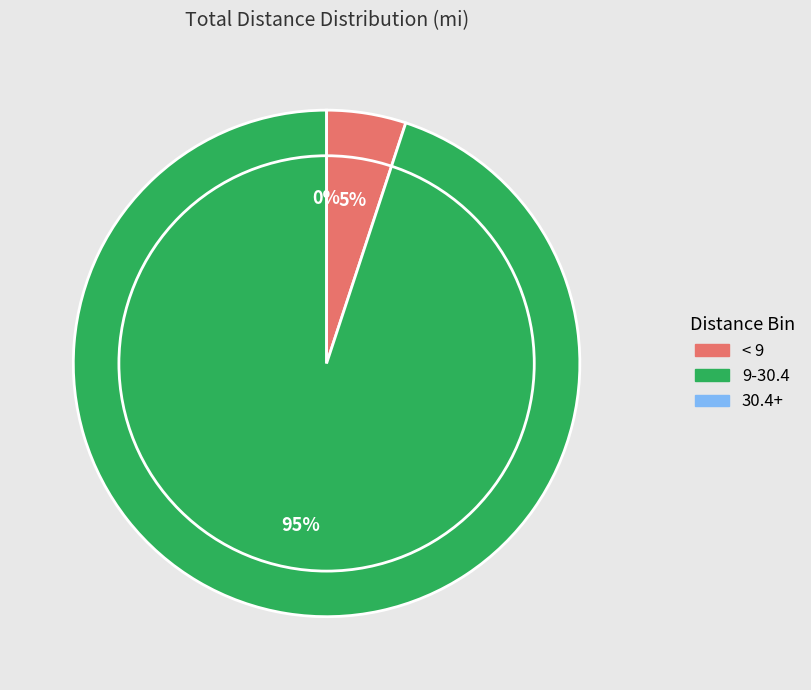

True or false: Dan Pace (STGT) accounts for 1% of the total.

False